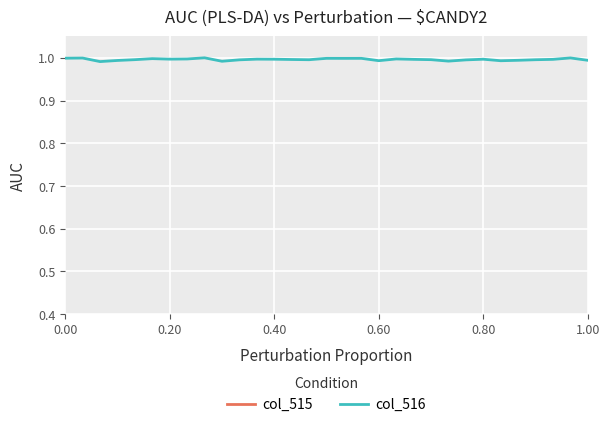

Rank the series by their maximum value, from lowest to highest.

col_515, col_516